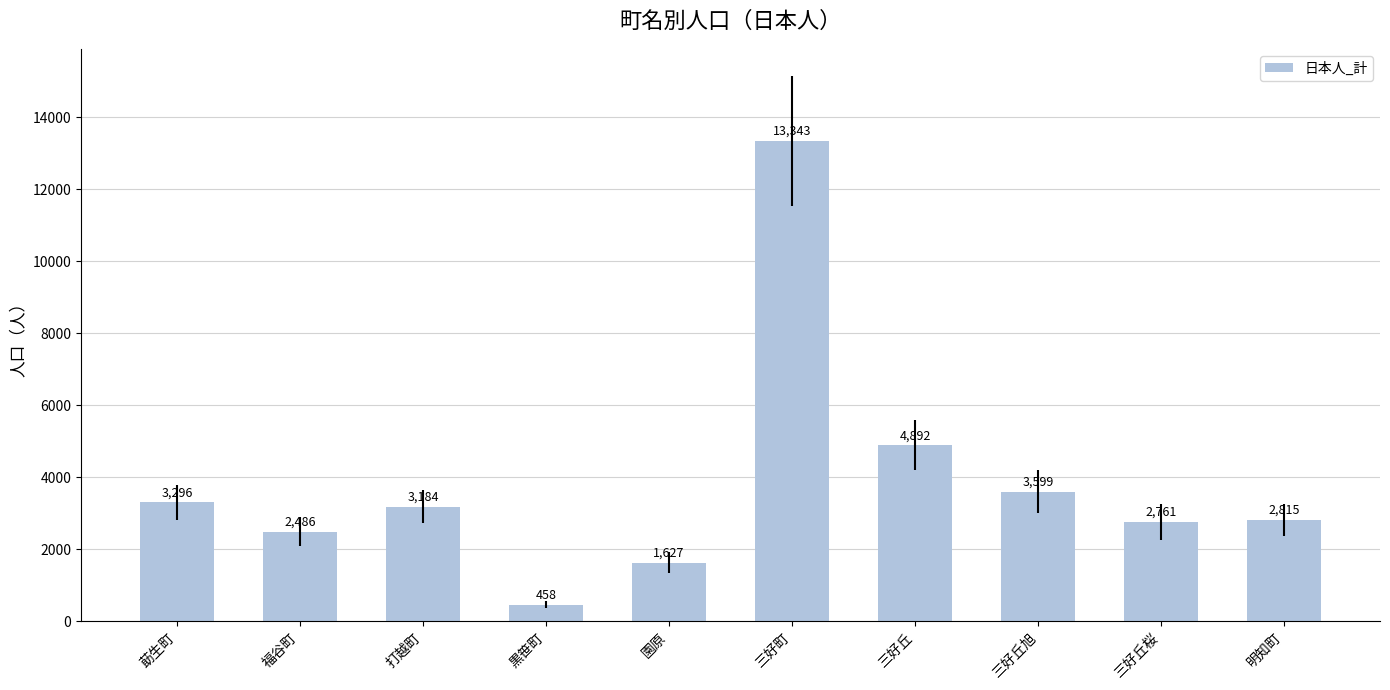

Is it true that the value at 明知町 is 597?

False